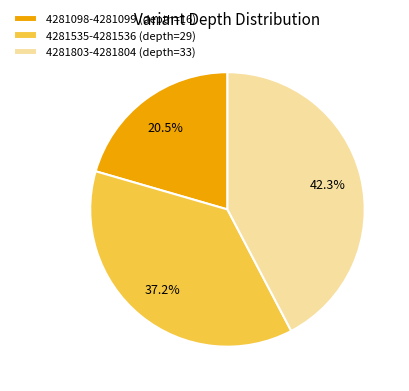

What percentage is the 4281803-4281804 (depth=33) slice, to the nearest percent?

42%